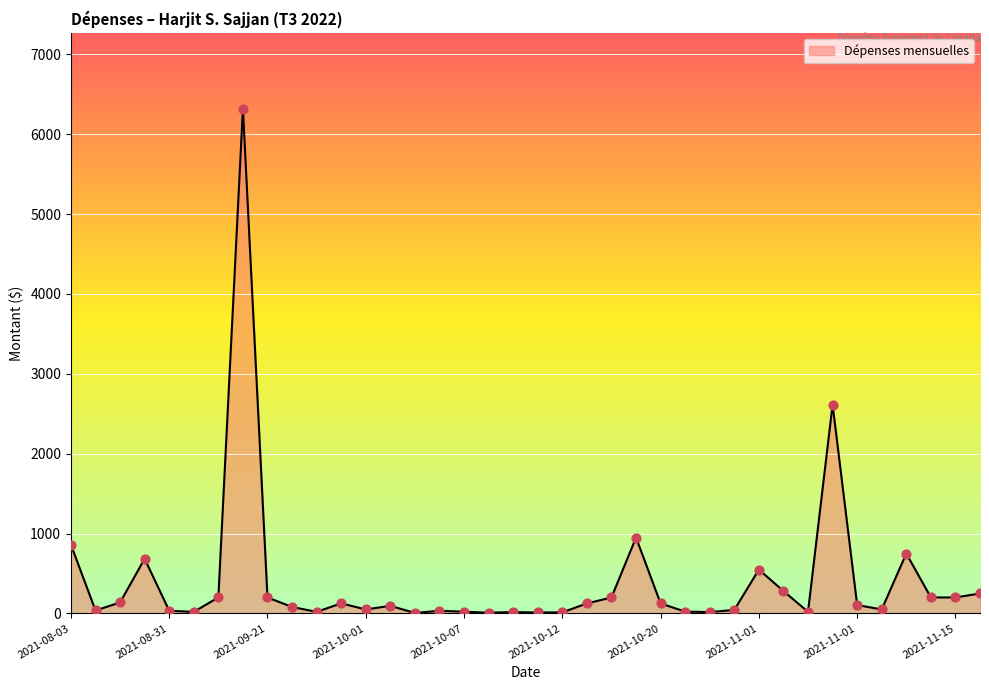

What is the greatest value displayed?

6321.9